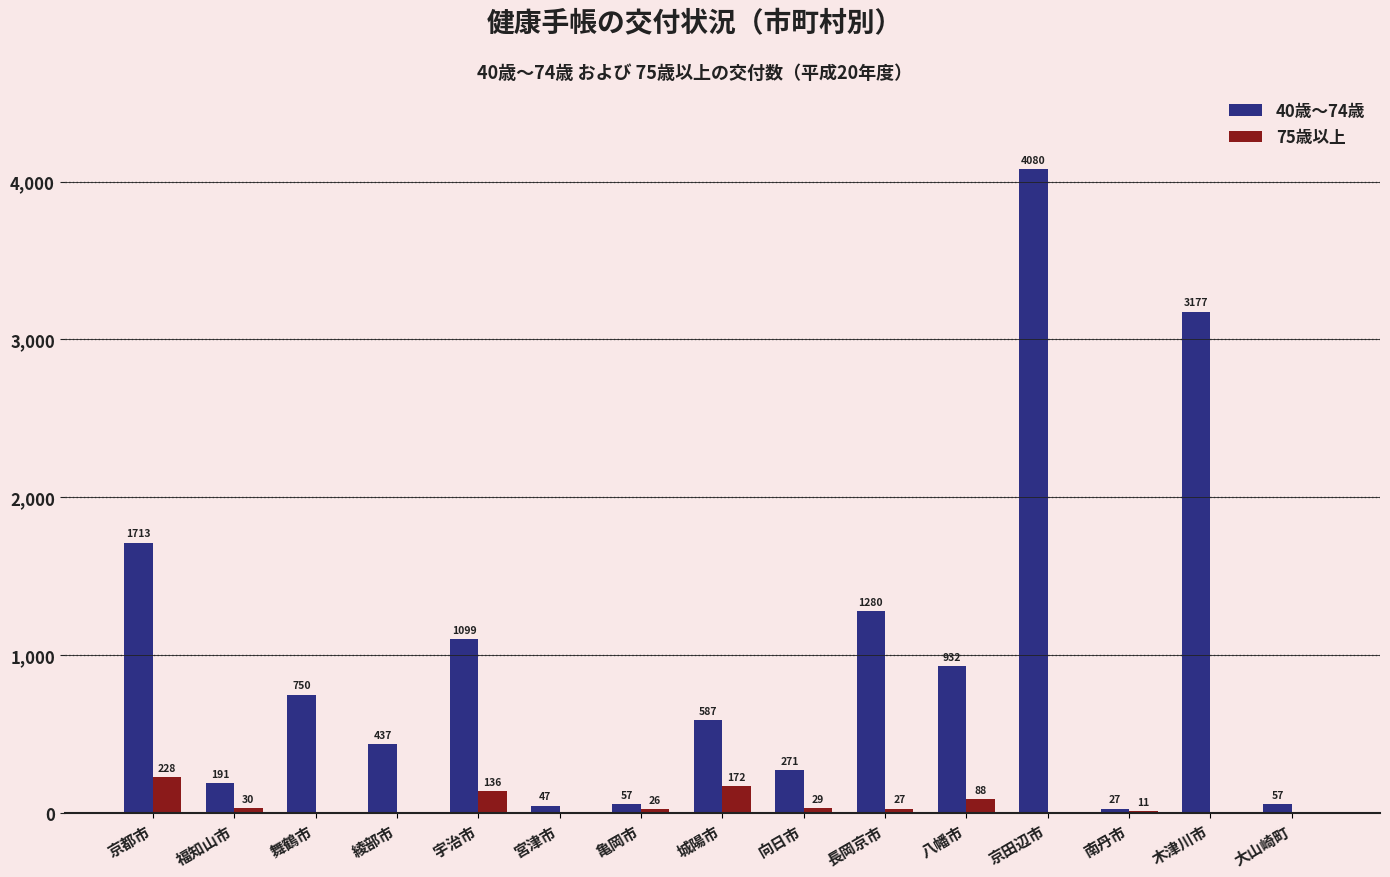

How many series are shown in this chart?

2